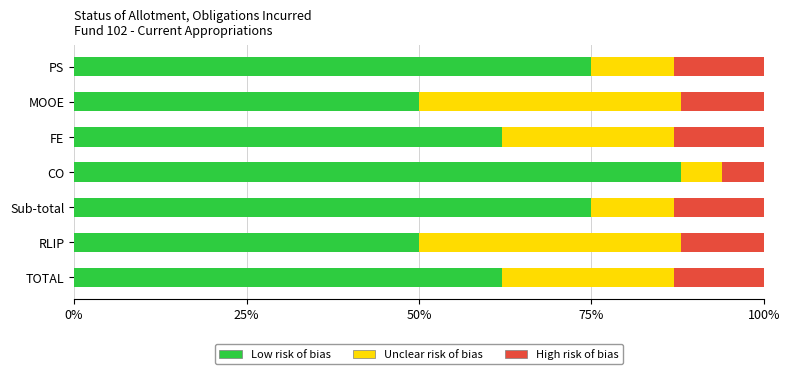

What is the difference between the maximum and second lowest values in the Low risk of bias series?

38